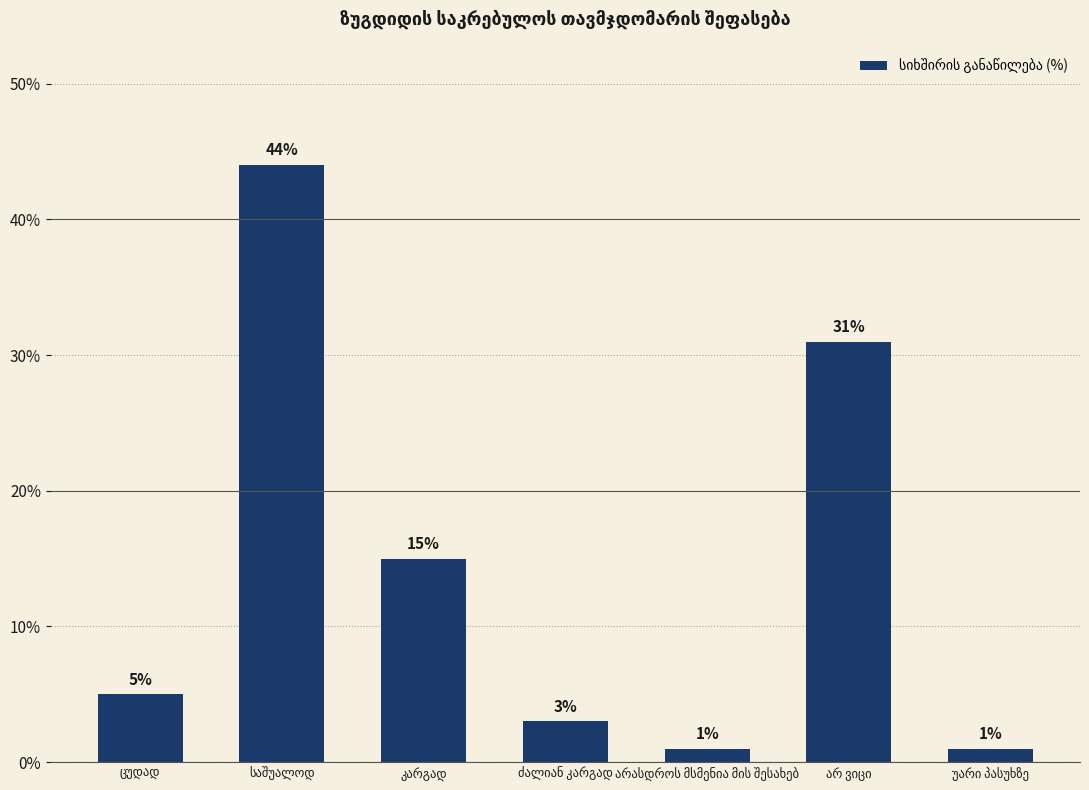

What is the difference between the maximum and minimum values?

43